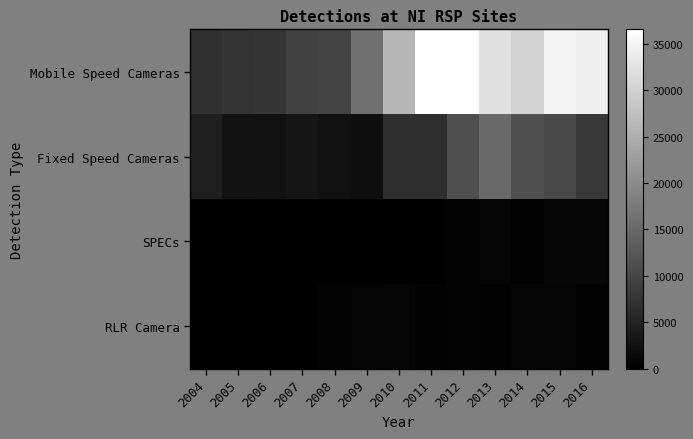

Which has a higher value, 2006 or 2012?

2012